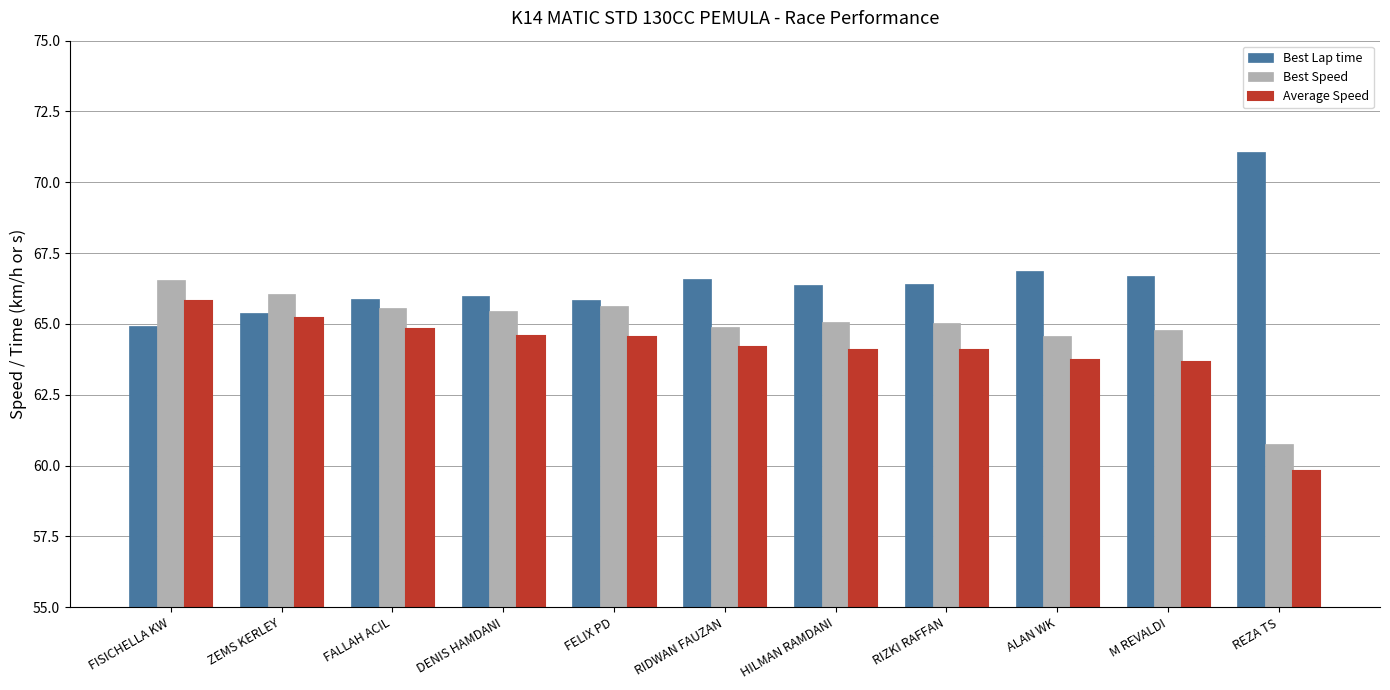

At how many categories does at least one series exceed 68?

1